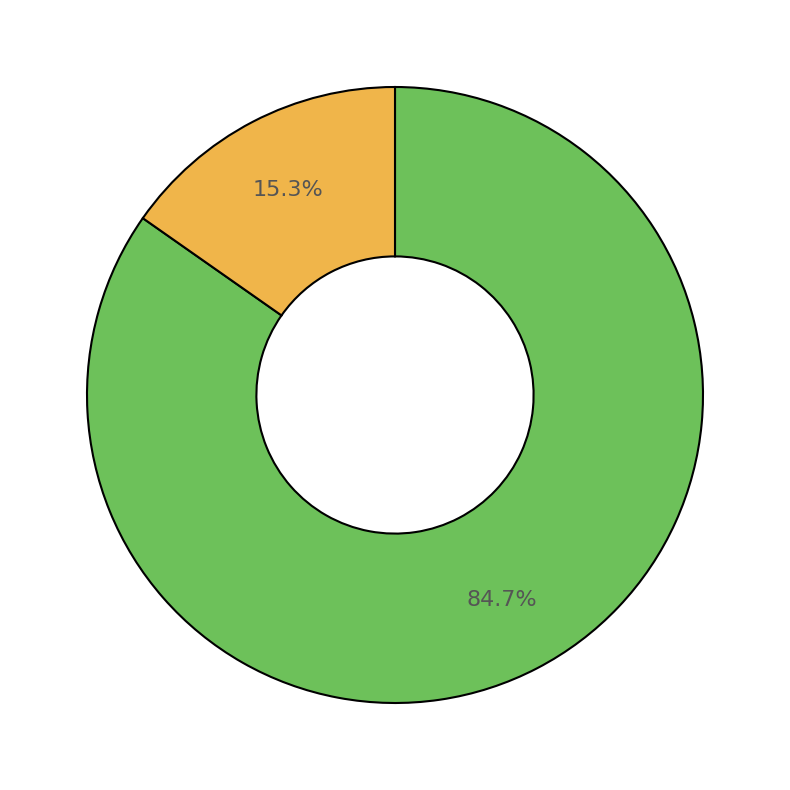

To the nearest percent, what is the average slice percentage?

50%